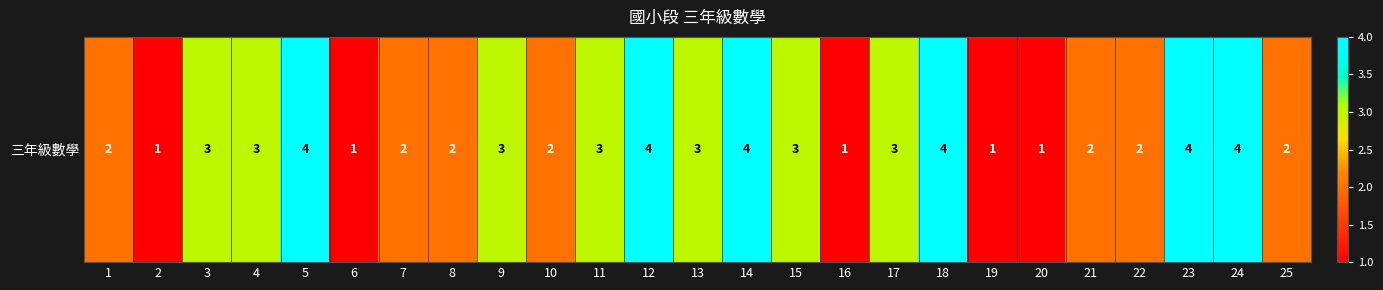

What is the minimum value shown in the chart?

1